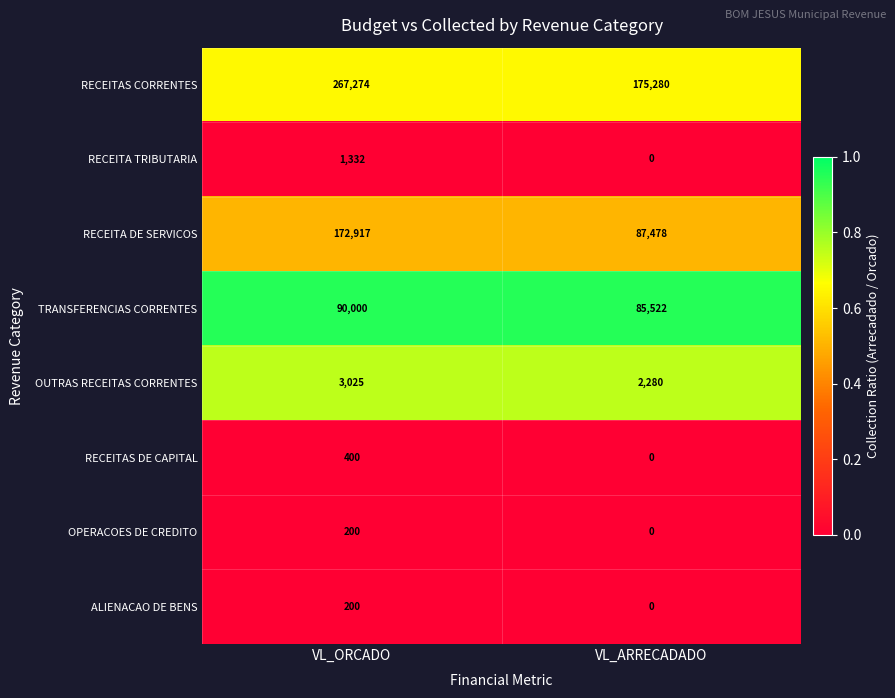

How many distinct data groups are displayed?

8